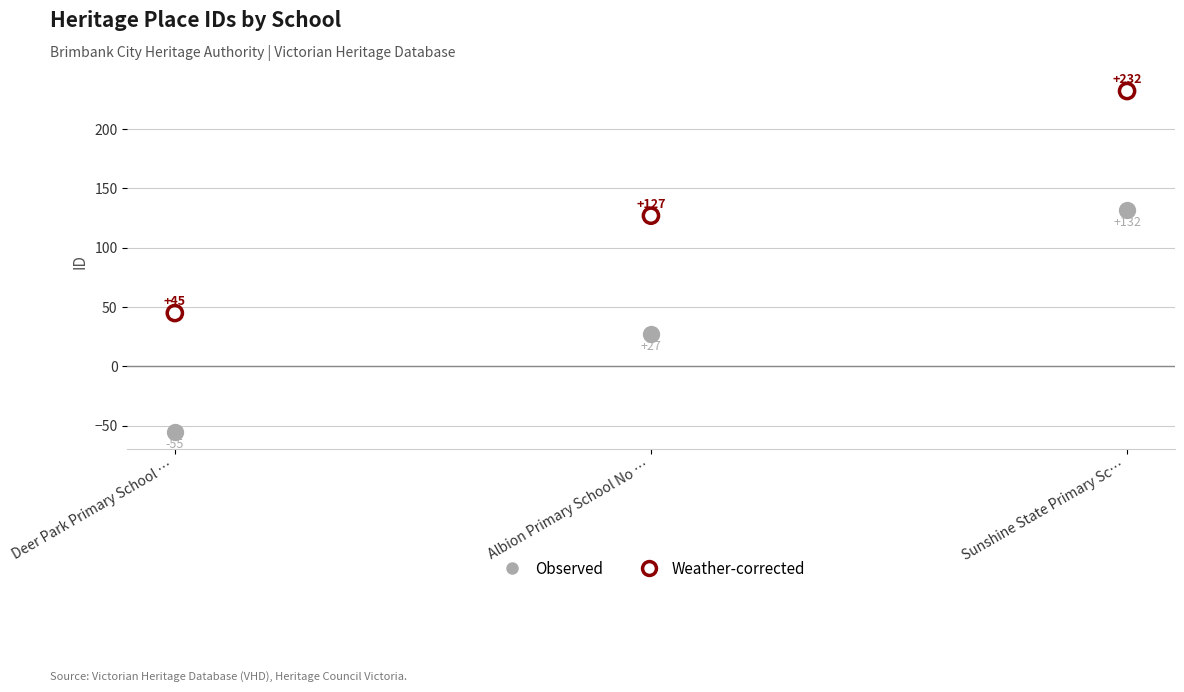

Across all series, what Y value is closest to 88?

127